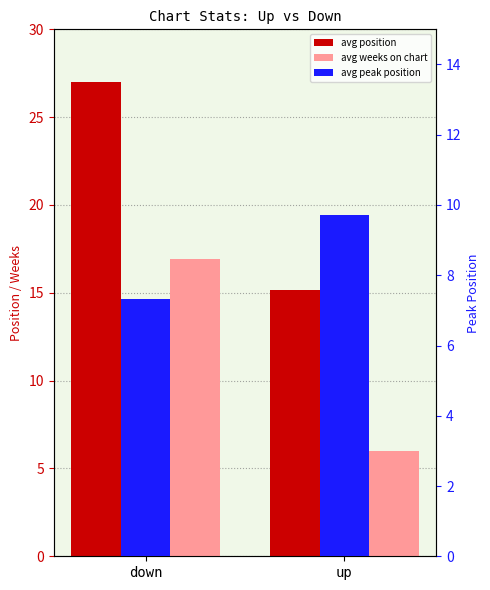

At which label does avg peak position reach its peak?

up